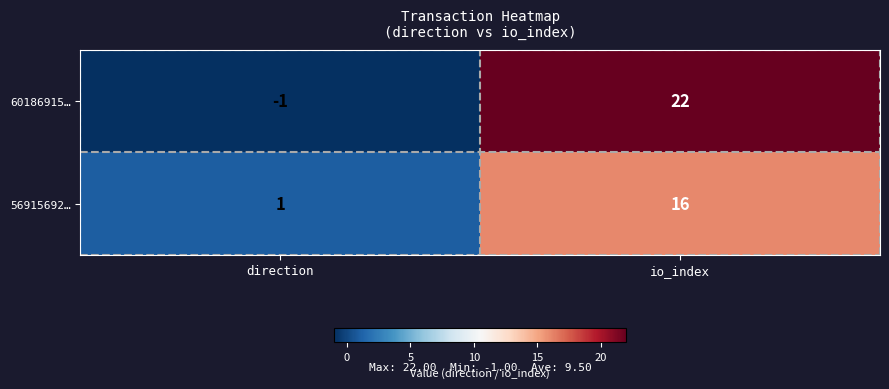

What is the difference between the highest and lowest values at io_index?

6